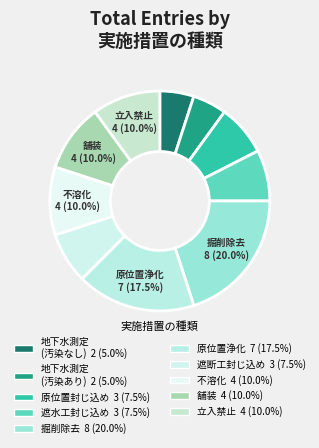

What is the smallest slice in the pie chart?

地下水の水質の測定（地下水汚染が生じていない土地）